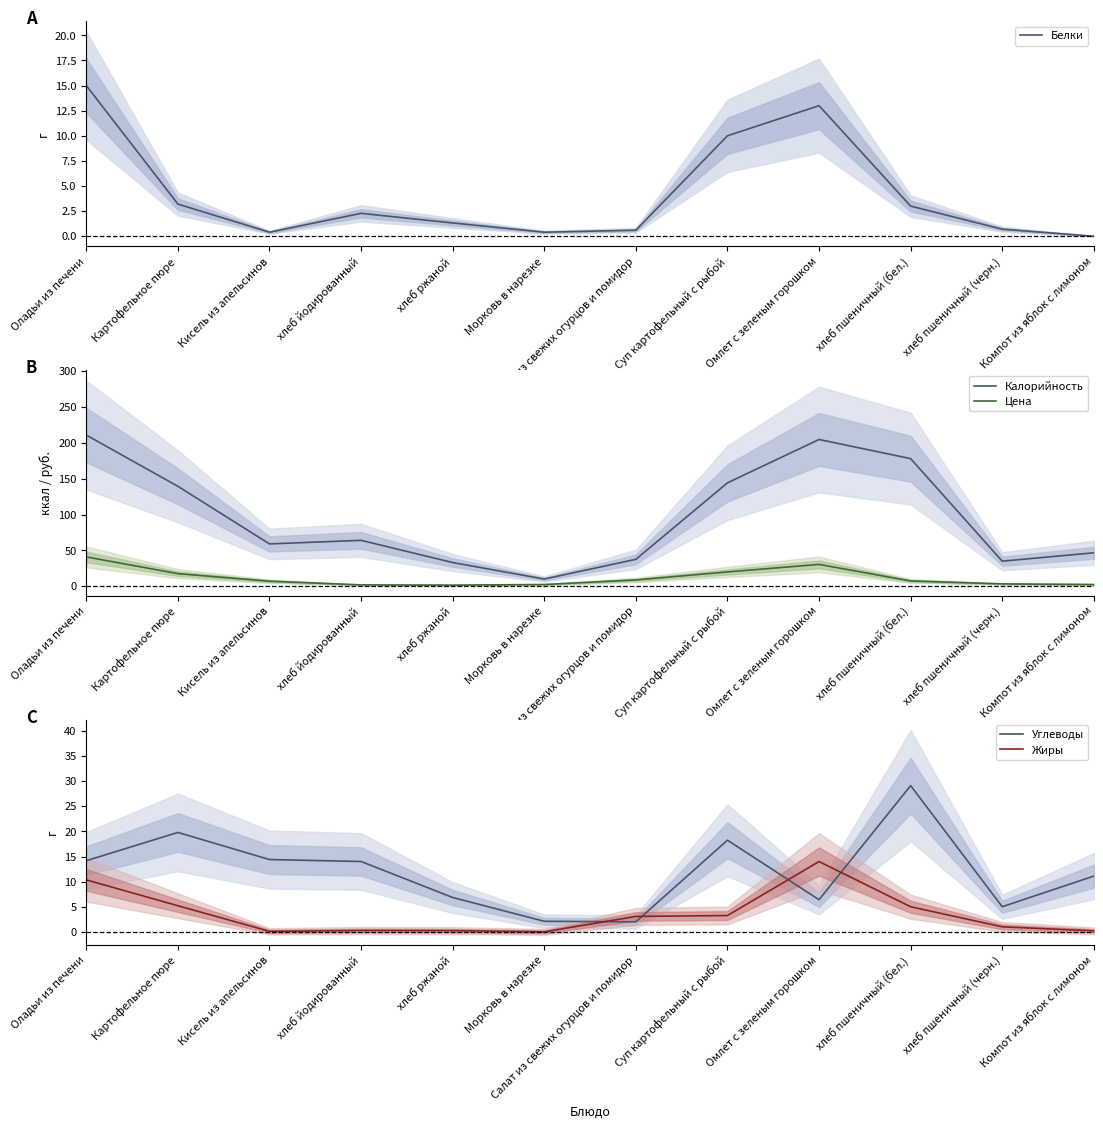

After their last crossing, which series has the higher values: Белки or Жиры?

Жиры